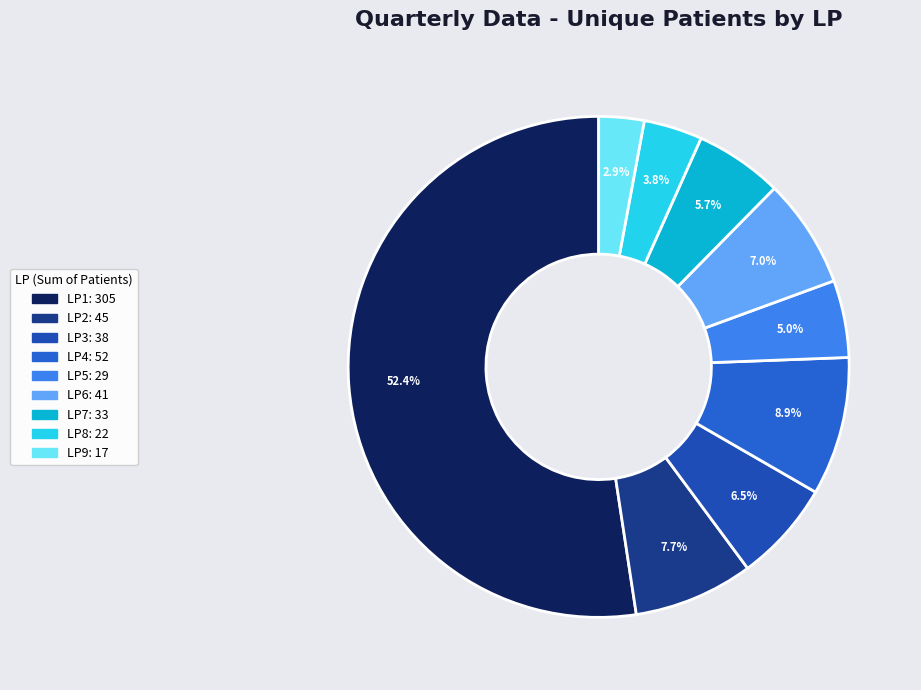

What percentage is the LP1 slice, to the nearest percent?

52%